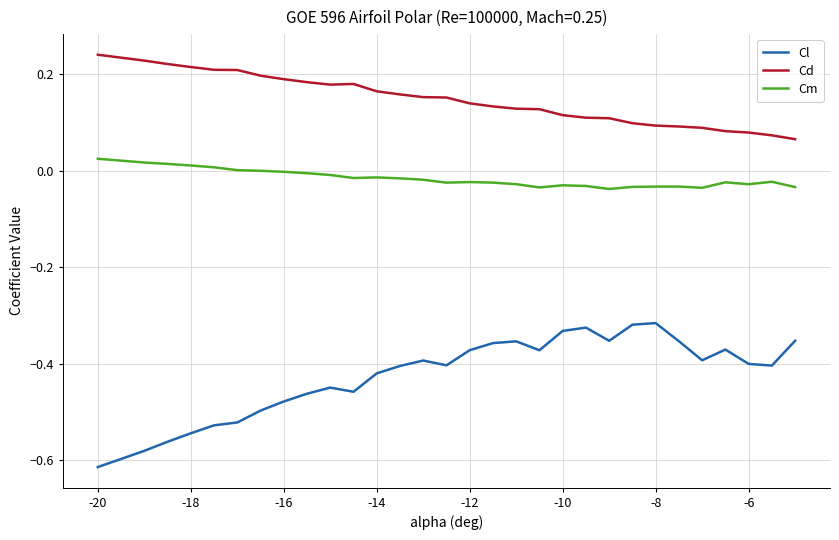

Which series has the widest spread of values?

Cl